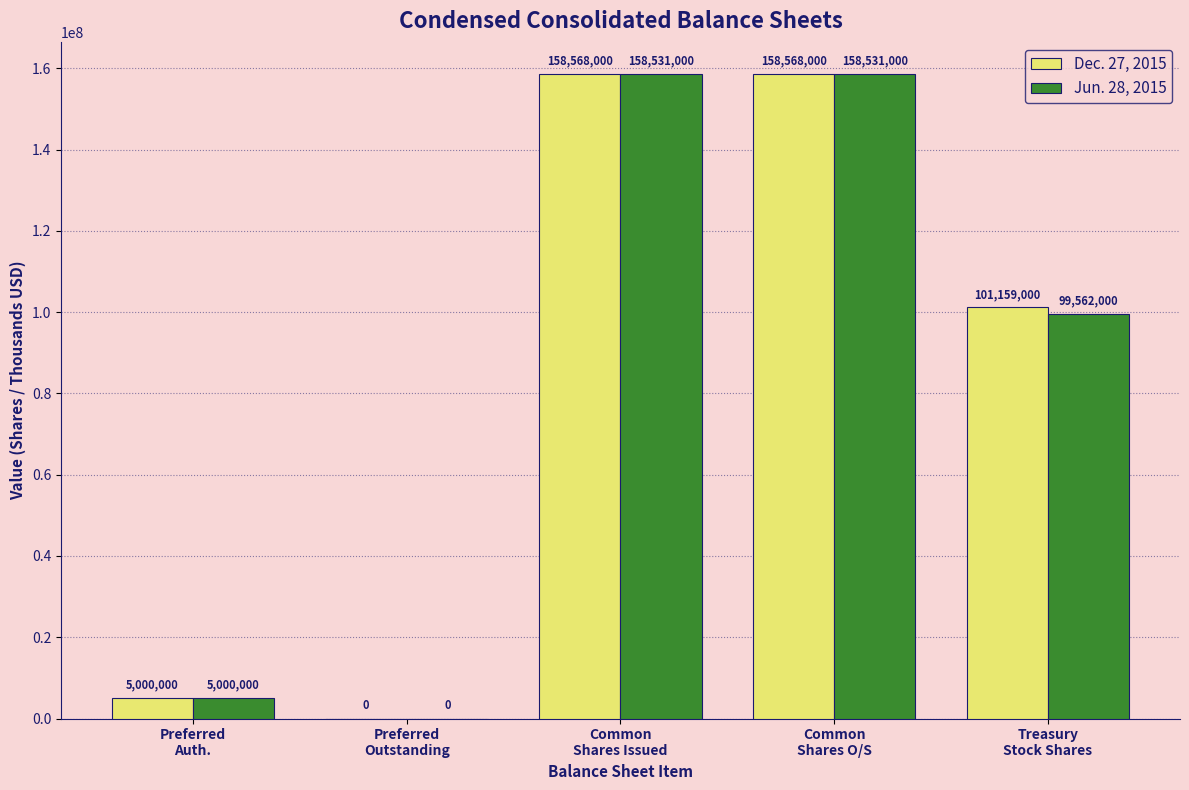

Reading left to right, transcribe all the data shown in this chart.

Dec. 27, 2015: Preferred
Auth.=5000000	Preferred
Outstanding=0	Common
Shares Issued=158568000	Common
Shares O/S=158568000	Treasury
Stock Shares=101159000
Jun. 28, 2015: Preferred
Auth.=5000000	Preferred
Outstanding=0	Common
Shares Issued=158531000	Common
Shares O/S=158531000	Treasury
Stock Shares=99562000